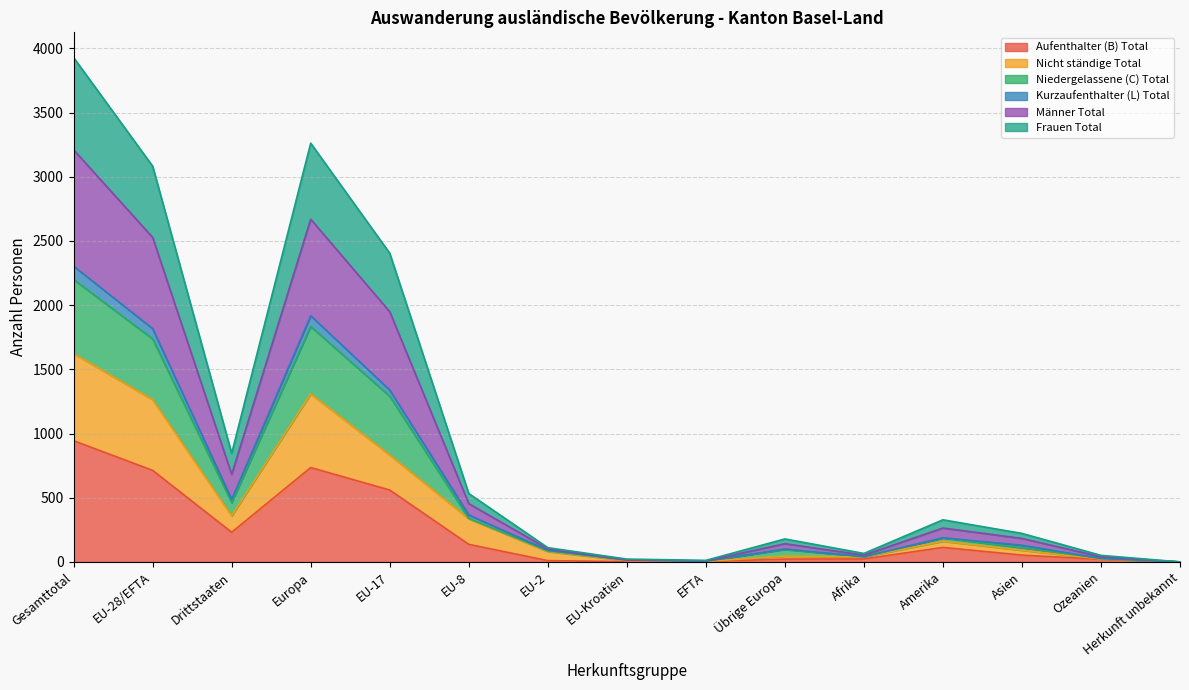

At which category is the sum across all series the highest?

Gesamttotal